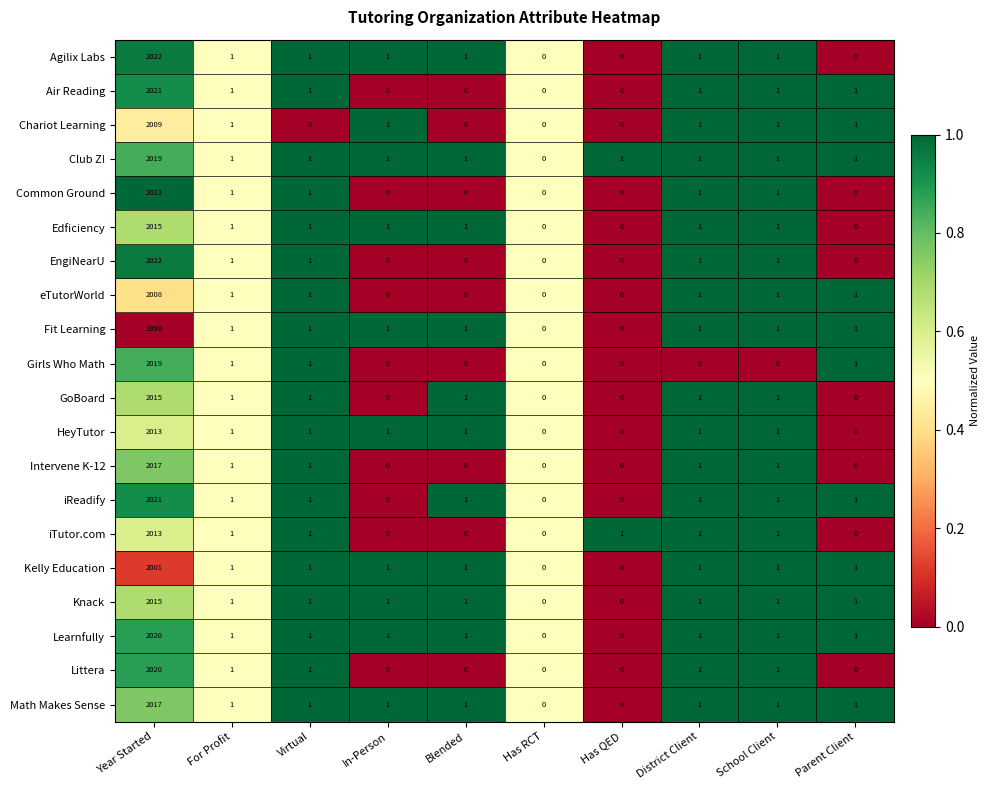

What is the maximum value for HeyTutor?

2013